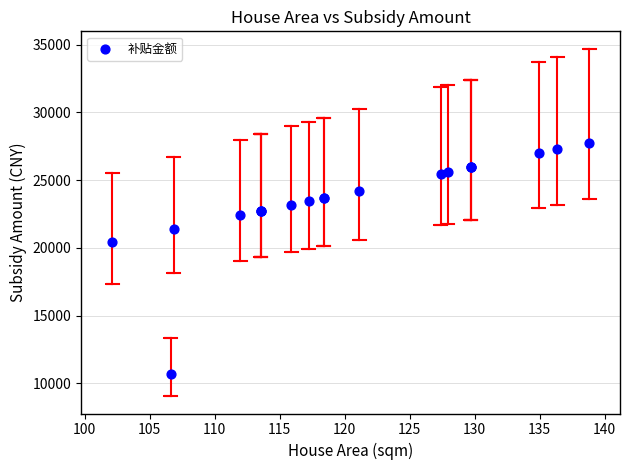

What Y value in the scatter plot is closest to 19209?

20426